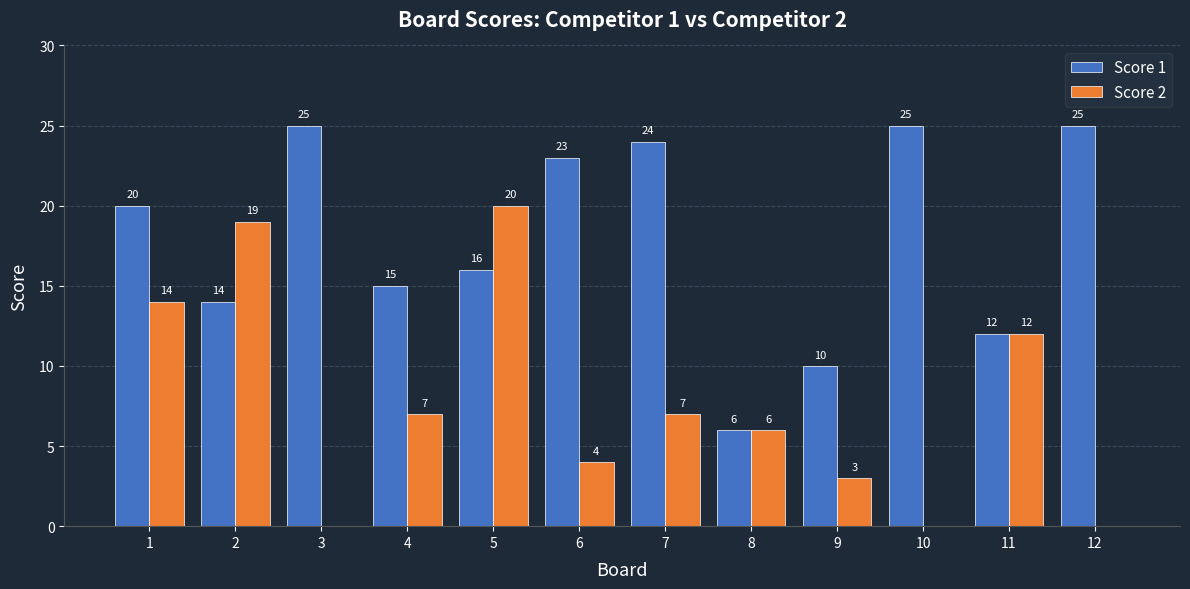

Which series has the largest total across all categories?

Score 1